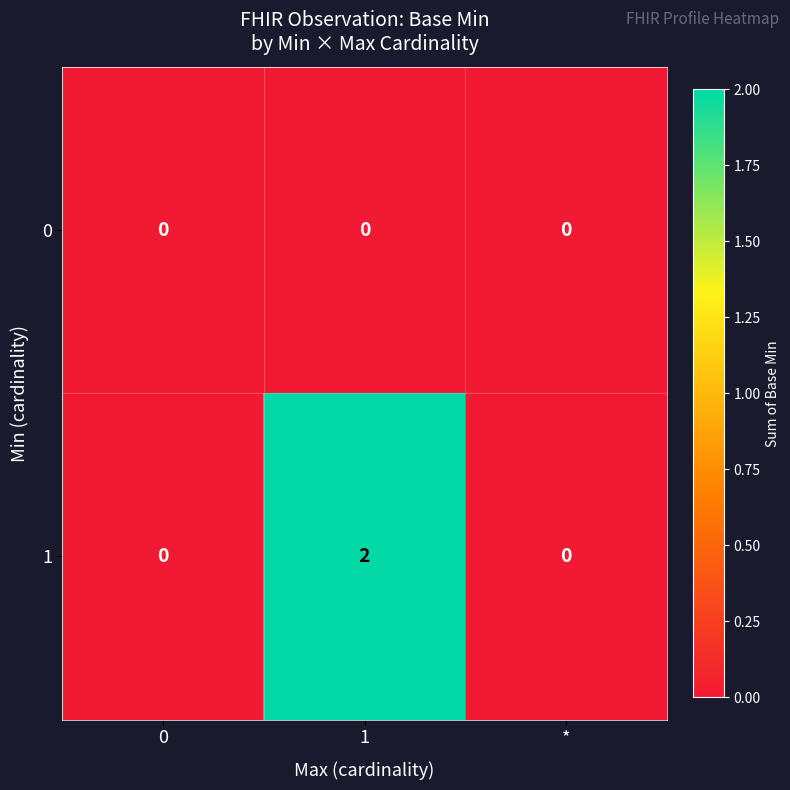

Which series has the largest total across all categories?

1